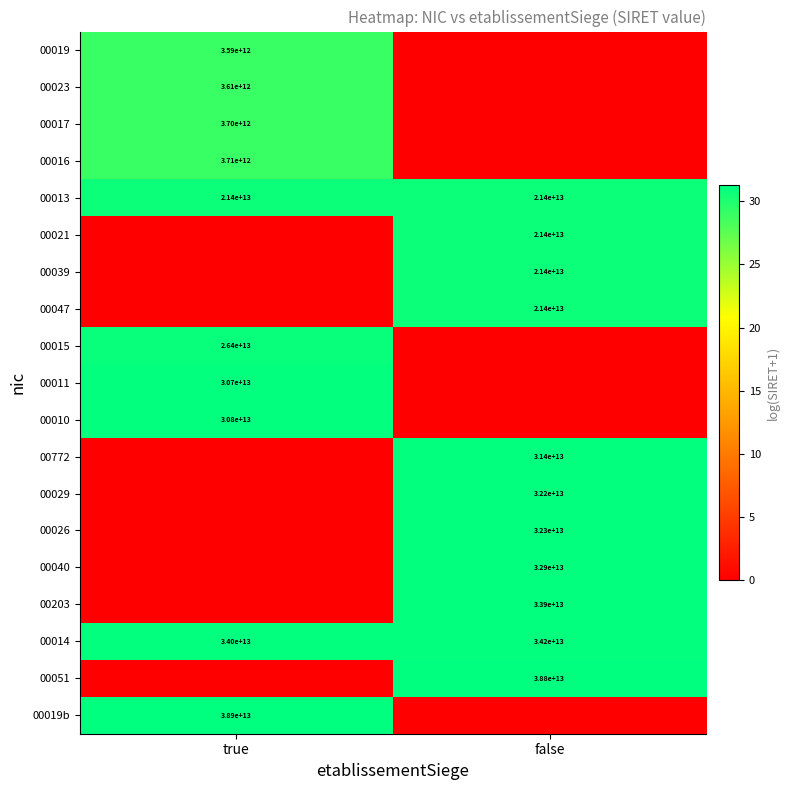

True or false: 00026 has a value of 53130563439545 at false.

False